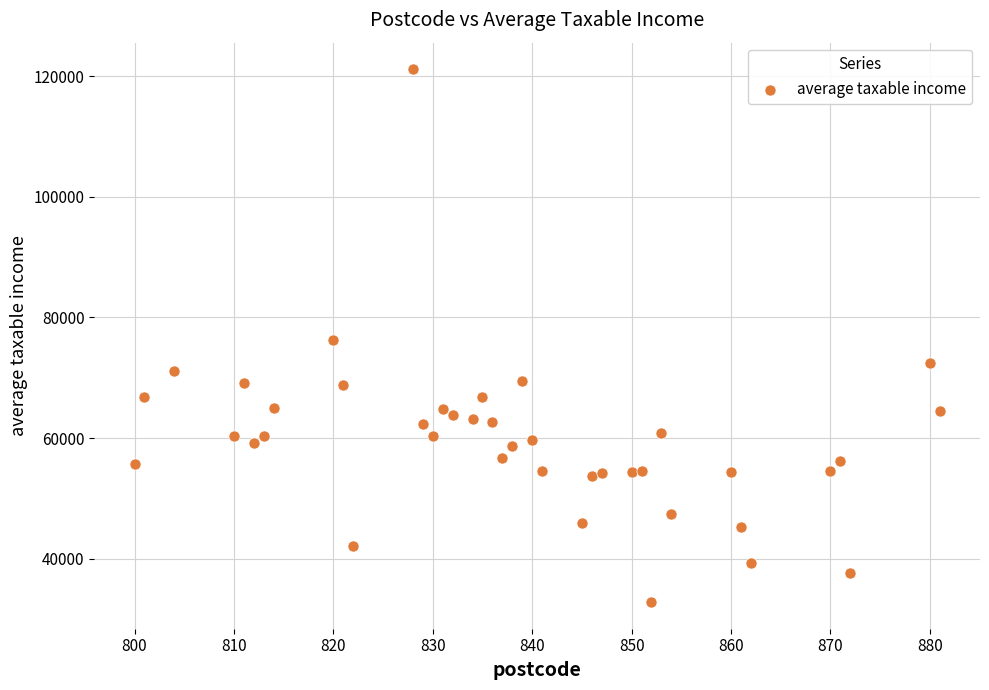

What is the range of X values (max minus min)?

81